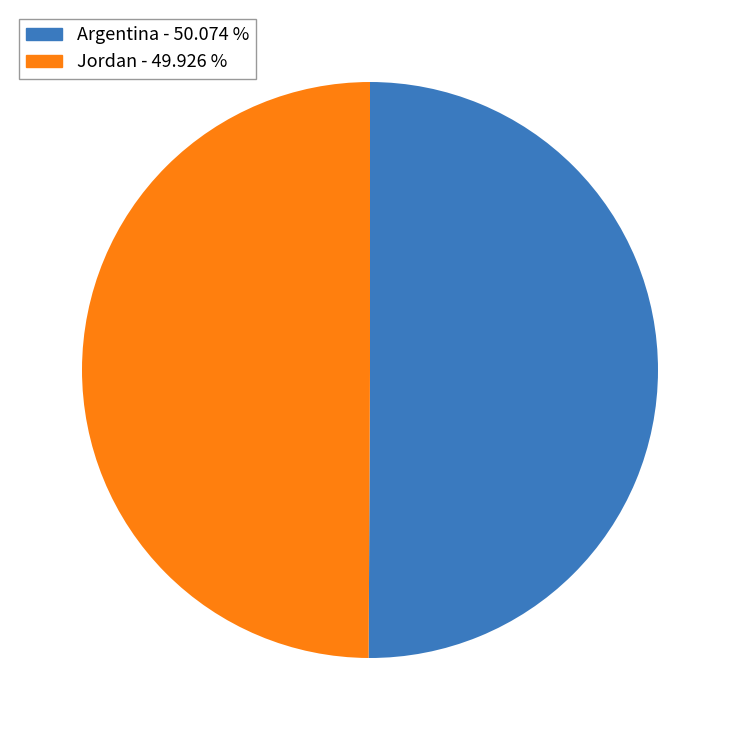

Combined, do Jordan and Argentina account for over 50%?

Yes